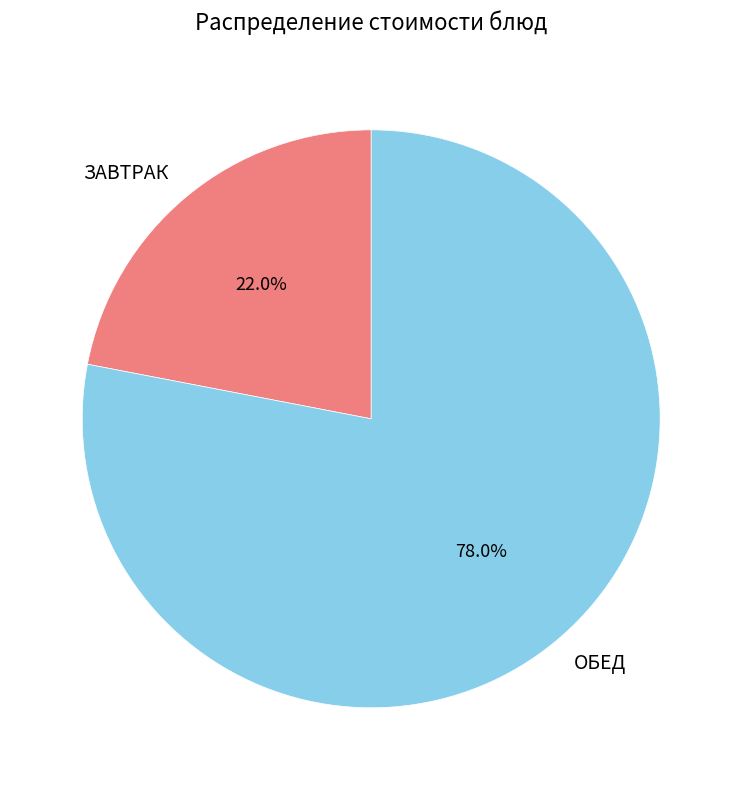

Is there a majority slice in this chart?

Yes